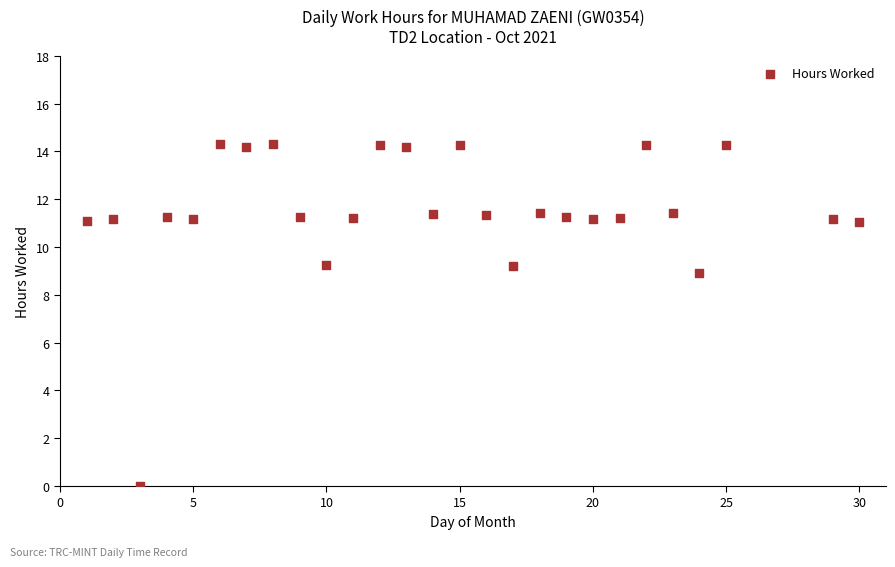

What is the range of Y values (max minus min)?

14.3